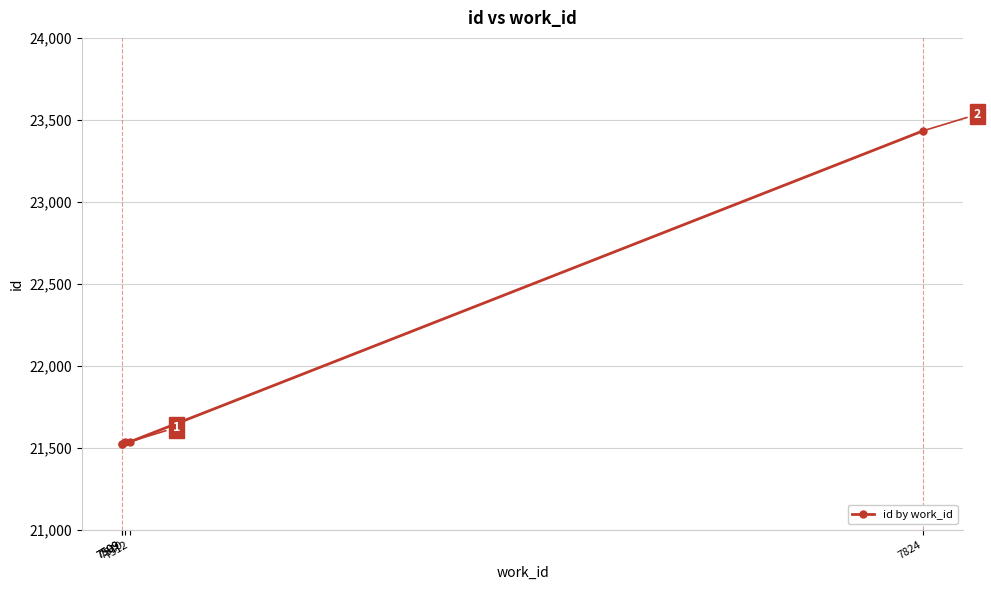

Reading left to right, transcribe all the data shown in this chart.

7509=21522	7509=21523	7510=21533	7512=21535	7824=23433